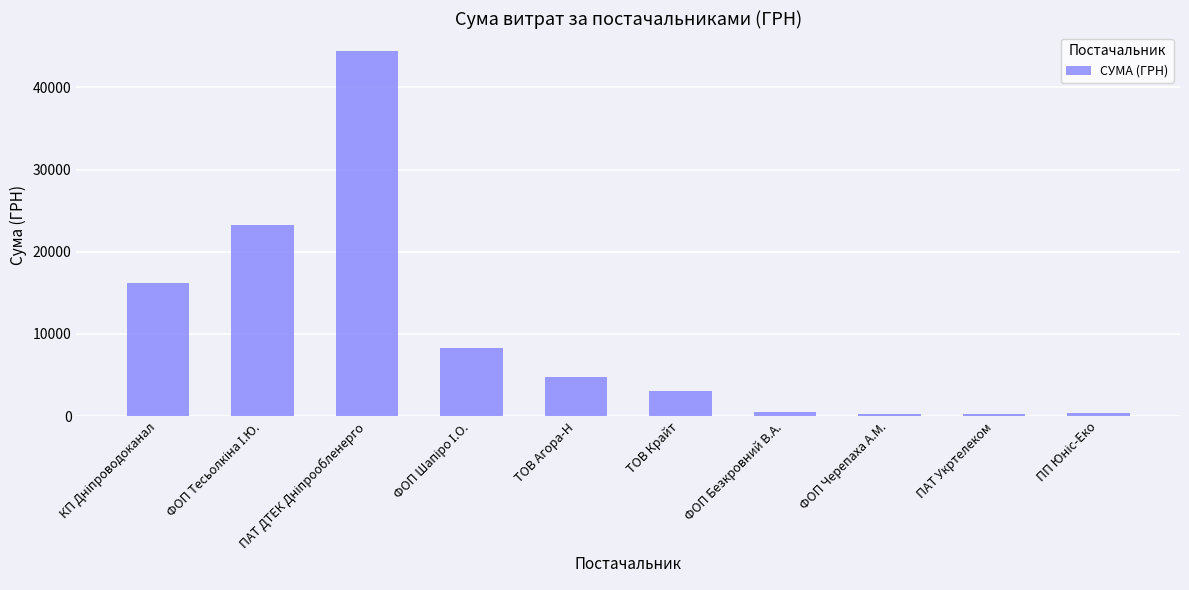

What is the value of the 1st bar from the left?

16145.8